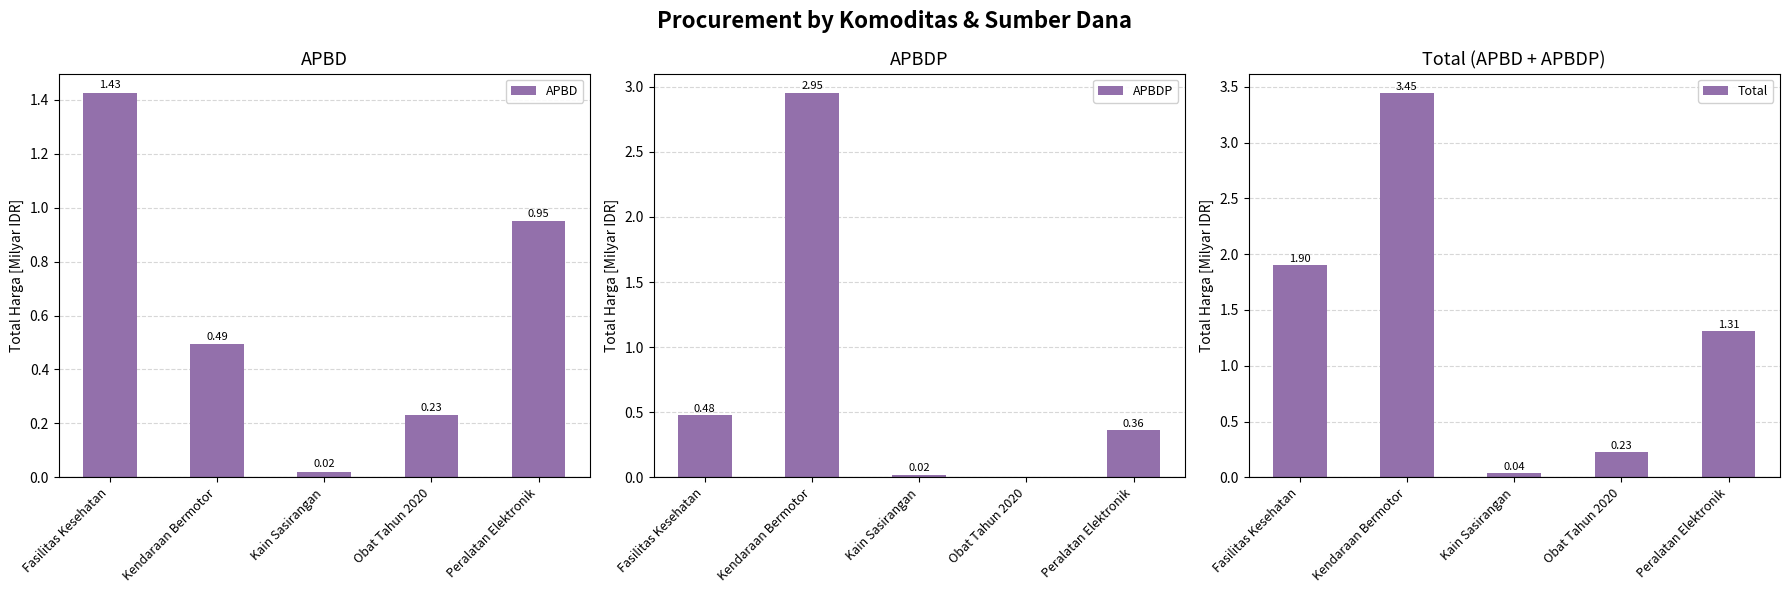

What is the difference between the Total values at Obat Tahun 2020 and Peralatan Elektronik?

1.1